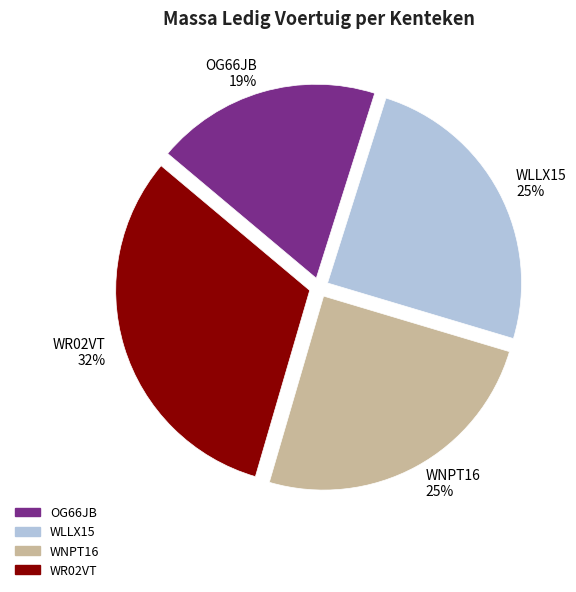

Is there any slice that represents more than half of the pie?

No